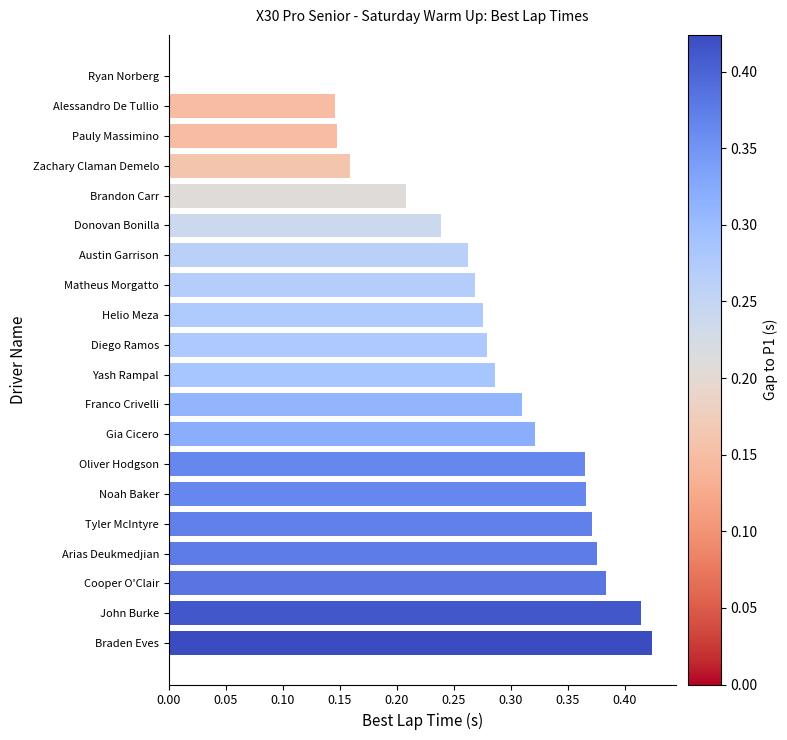

How many values exceed 0?

19